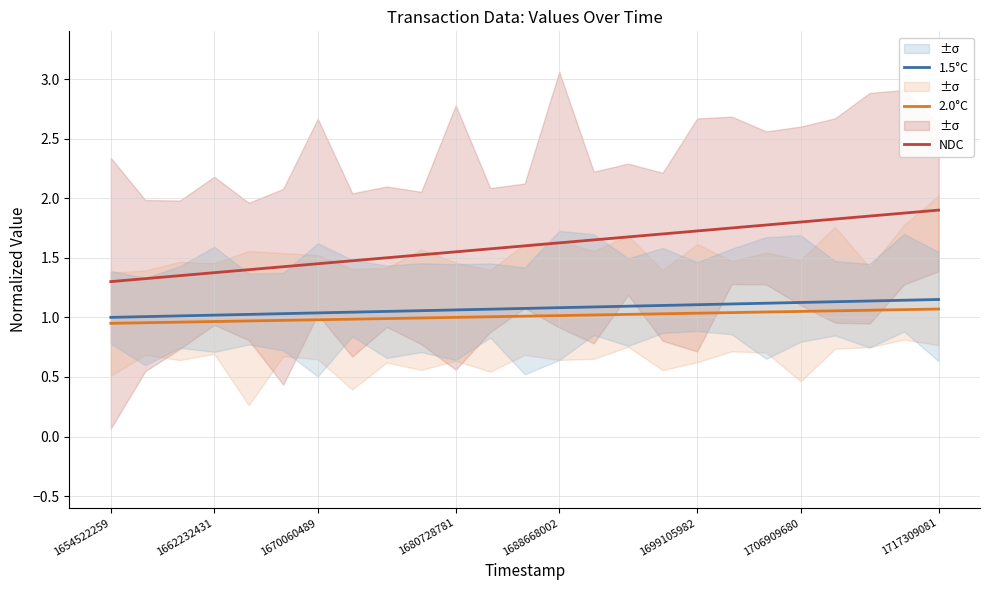

At how many categories does at least one series exceed 1?

25